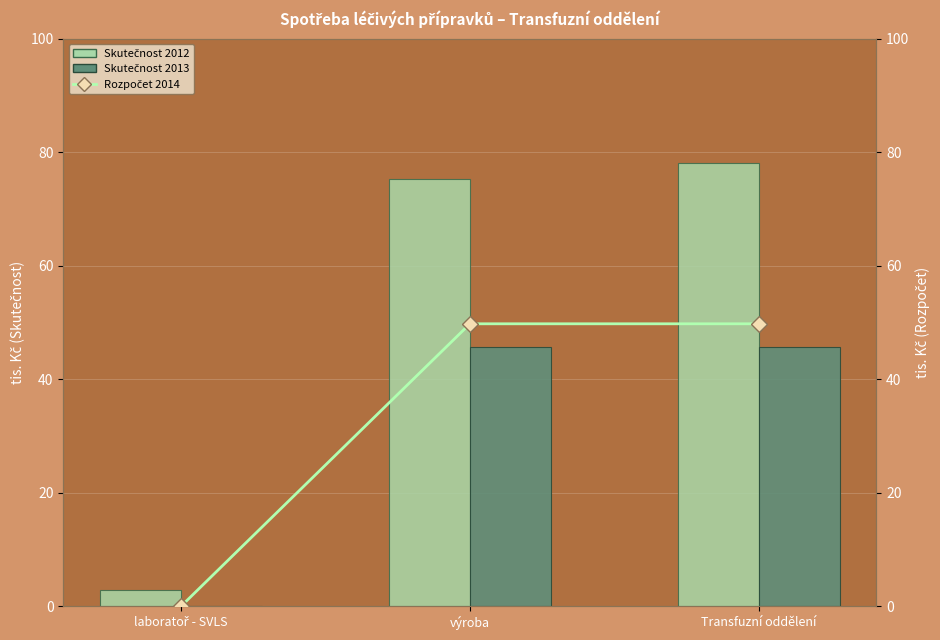

Which label corresponds to the smallest value in the chart?

laboratoř - SVLS